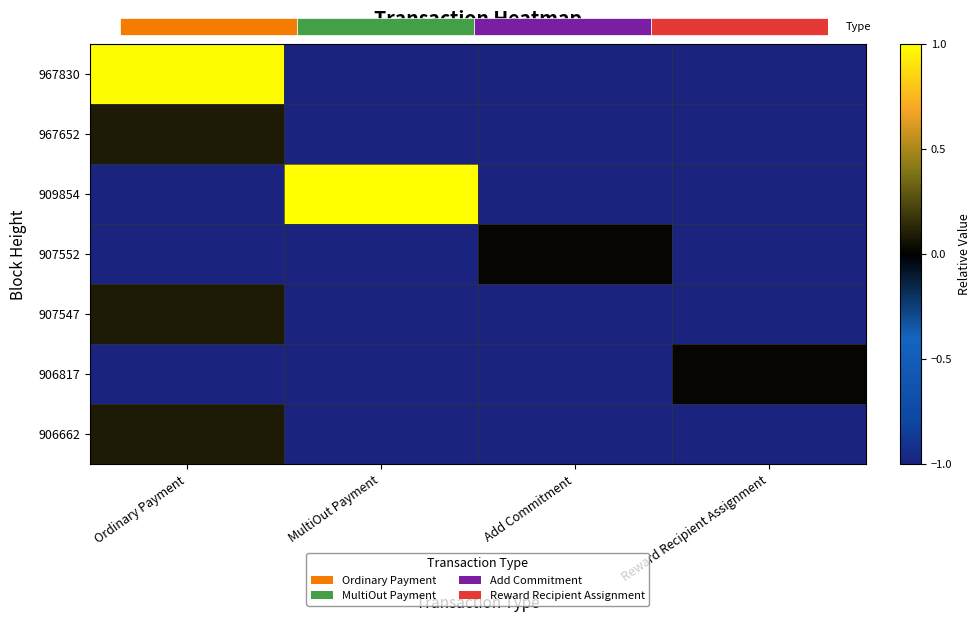

Count the number of categories in the chart.

4